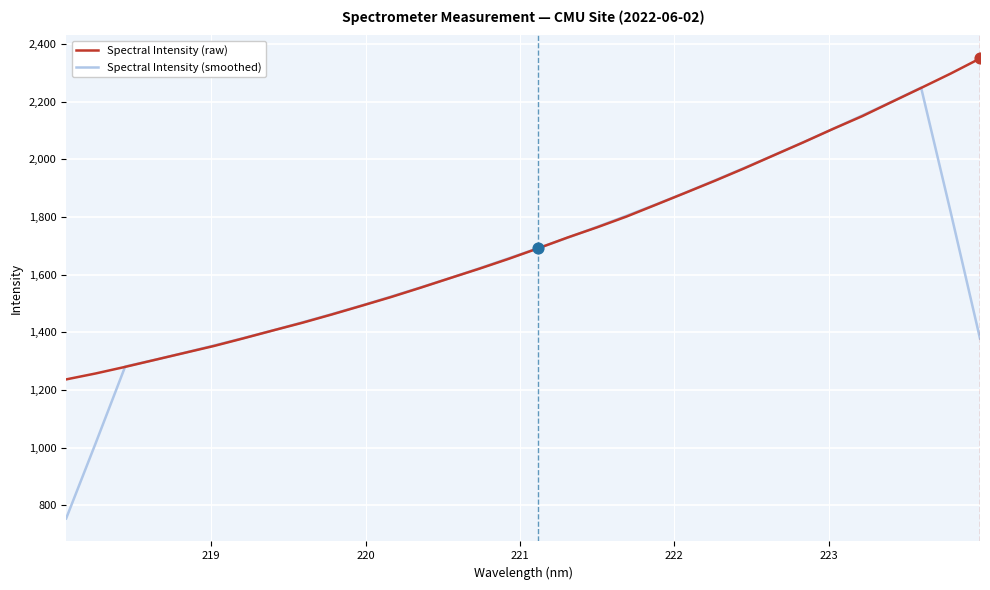

What are all the series names shown in the legend?

Spectral Intensity (raw), Spectral Intensity (smoothed)